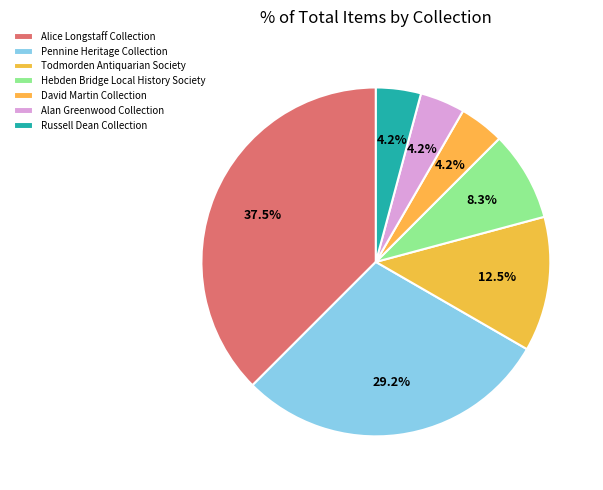

To the nearest percent, what is the combined percentage of Russell Dean Collection and Todmorden Antiquarian Society?

17%